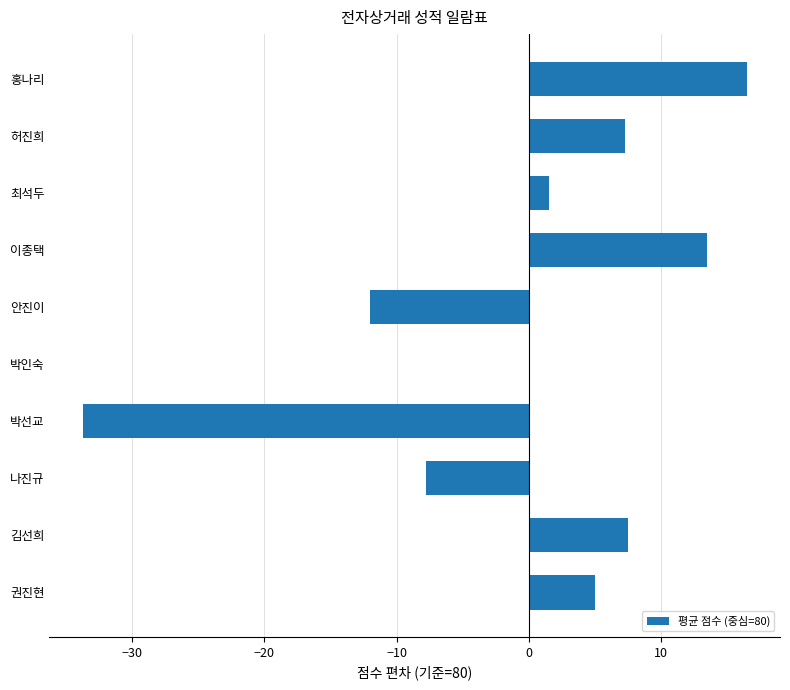

Which has a higher value, 나진규 or 홍나리?

홍나리